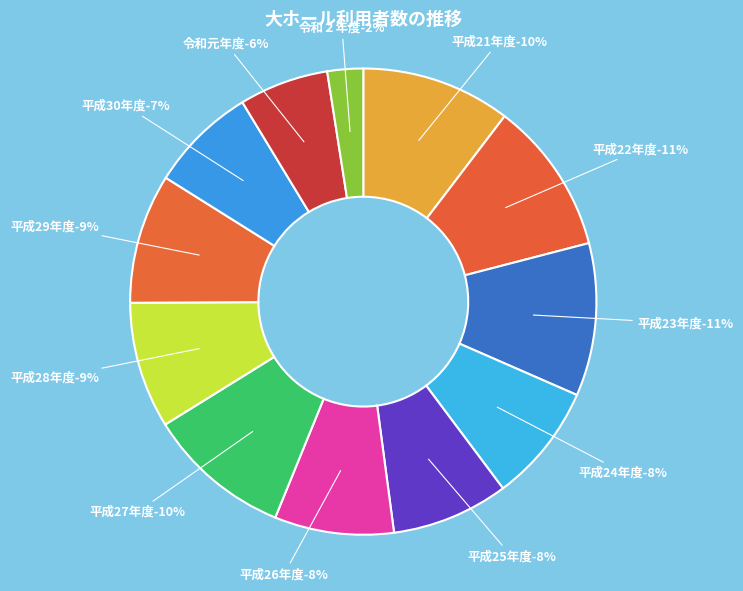

True or false: 平成30年度 accounts for 7% of the total.

True